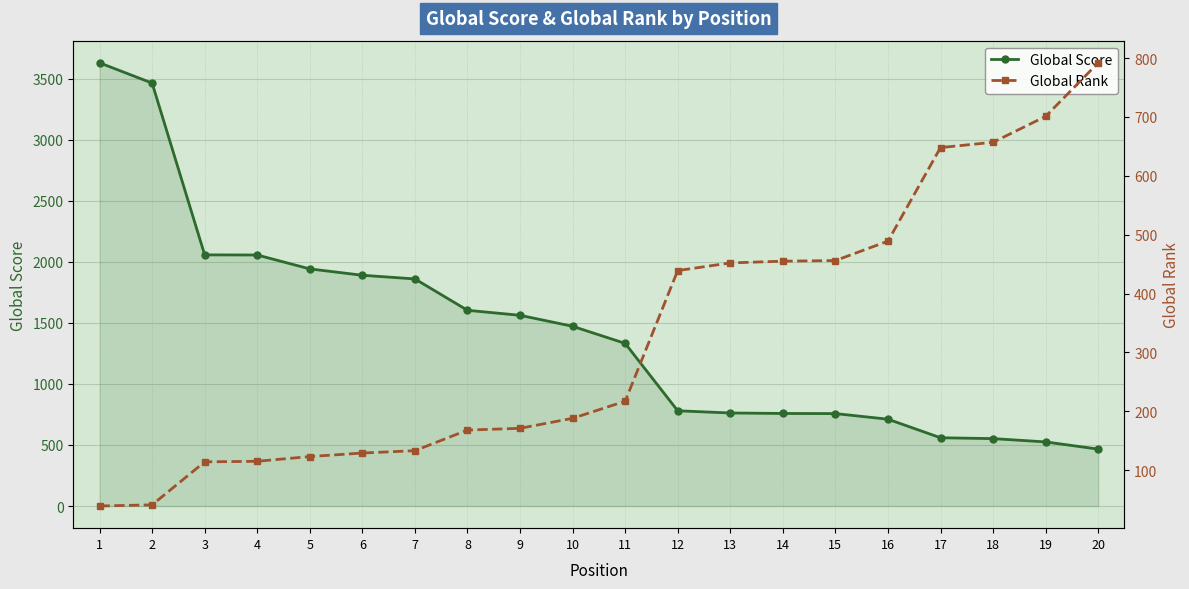

What is the average value of the Global Rank series?

326